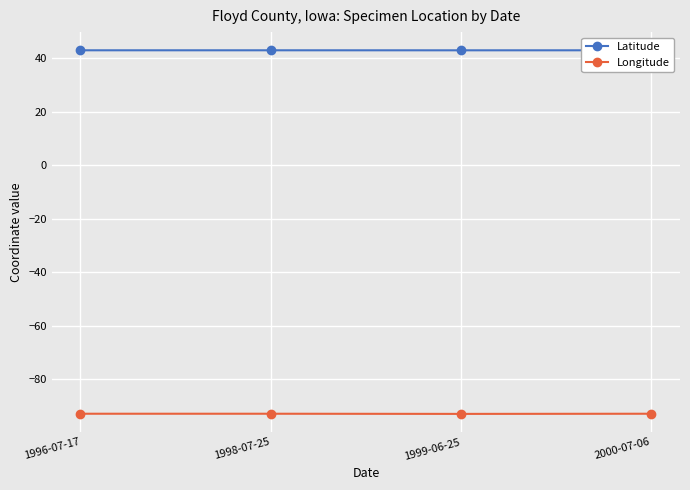

Count the Latitude values in the range 43 to 44.

4